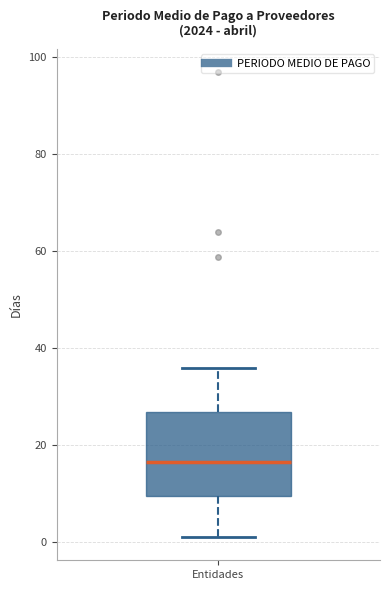

Where is the upper edge of the box for Entidades on the y-axis? The values are not printed on the chart, so give them approximately, as read against the axis.

26